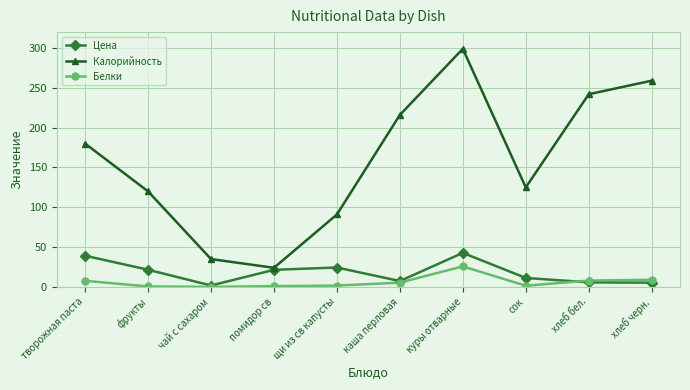

What is the average value of the Калорийность series?

159.1